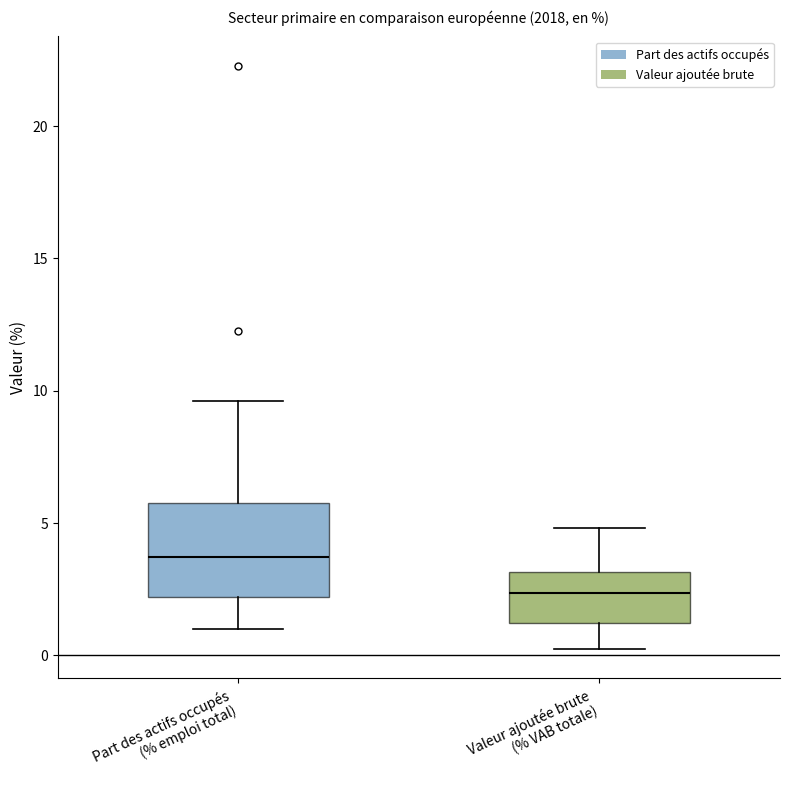

Reading left to right, read every box against the y-axis: the position of its median line, the range the box covers, and the ends of its whiskers. The values are not printed on the chart, so give them approximately, as read against the axis.

Part des actifs occupés (% emploi total): median 3.5, box 2.0 to 6.0, whiskers 1.0 to 9.5
Valeur ajoutée brute (% VAB totale): median 2.5, box 1.0 to 3.0, whiskers 0.5 to 5.0